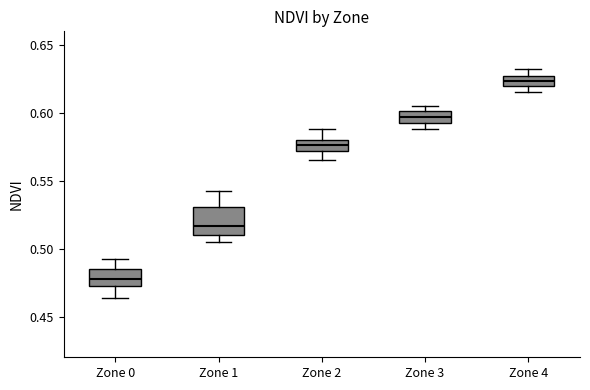

Which box's median line is the lowest?

Zone 0